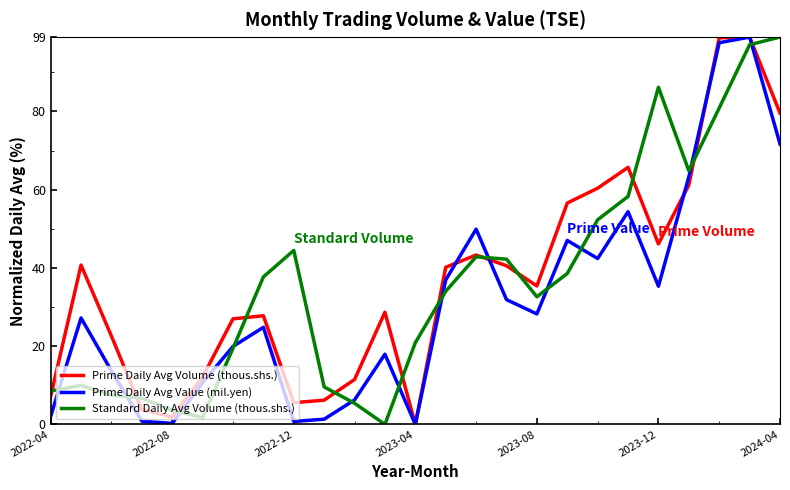

What is the highest value of the Prime Daily Avg Value (mil.yen) series?

99.0